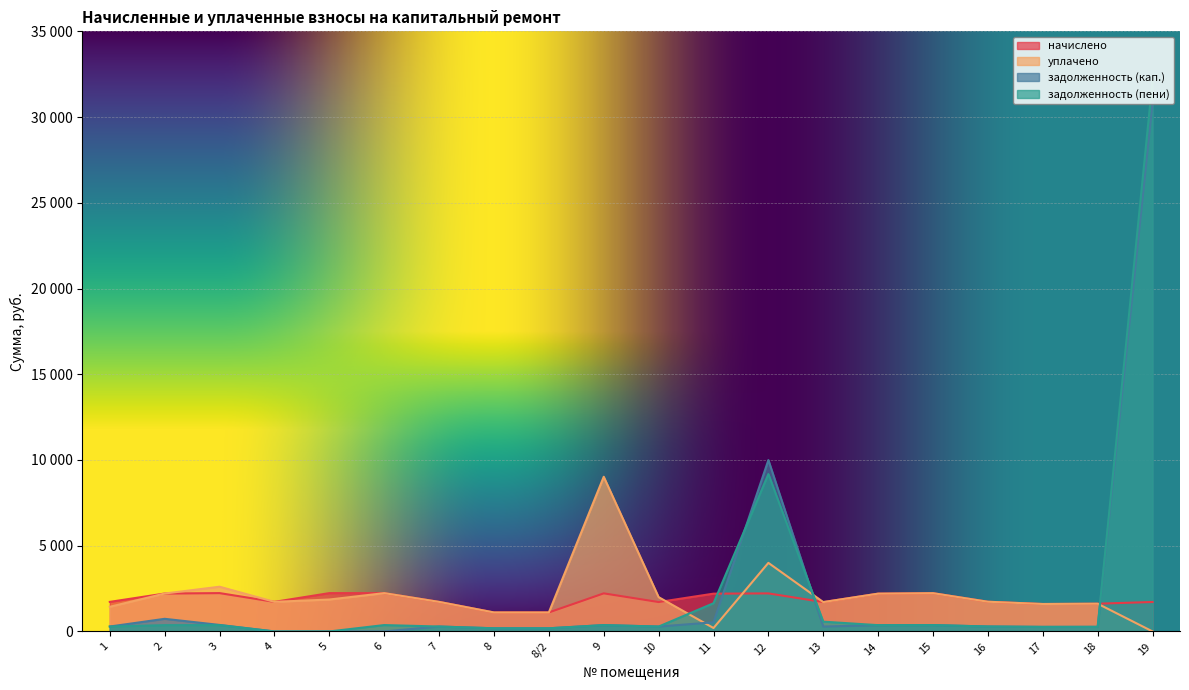

Between which two adjacent categories do задолженность (кап.) and уплачено first intersect?

10 and 11